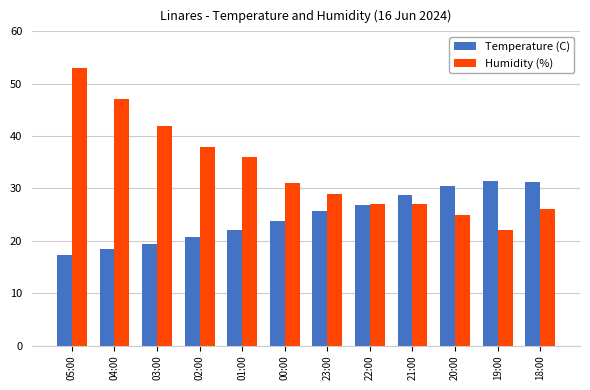

List the series in order of their peak value, lowest first.

Temperature (C), Humidity (%)